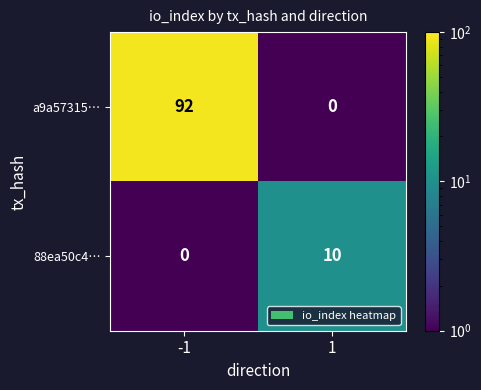

At how many categories does at least one series exceed 81?

1